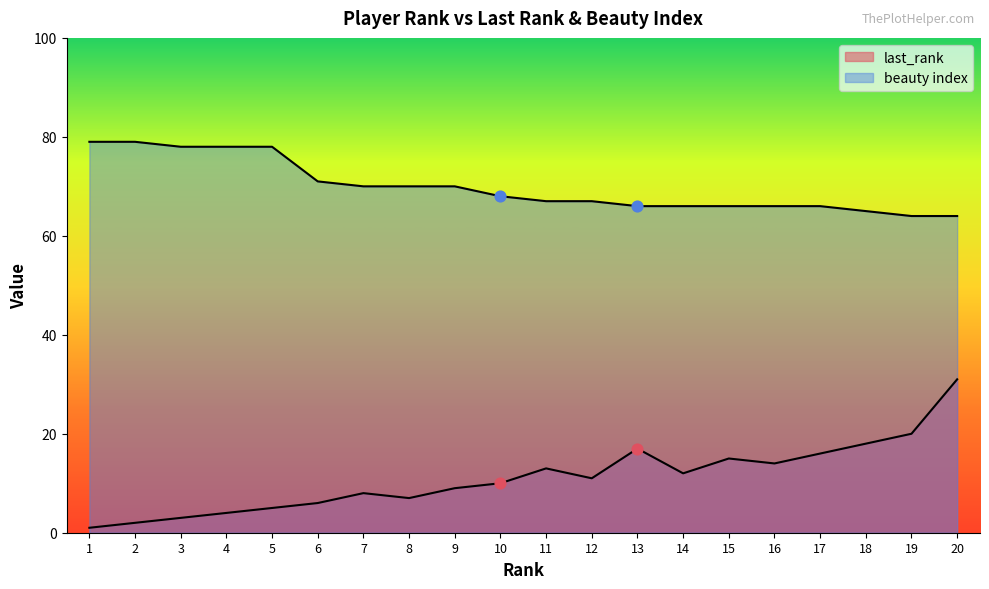

Which series has the largest Y range (max minus min)?

last_rank